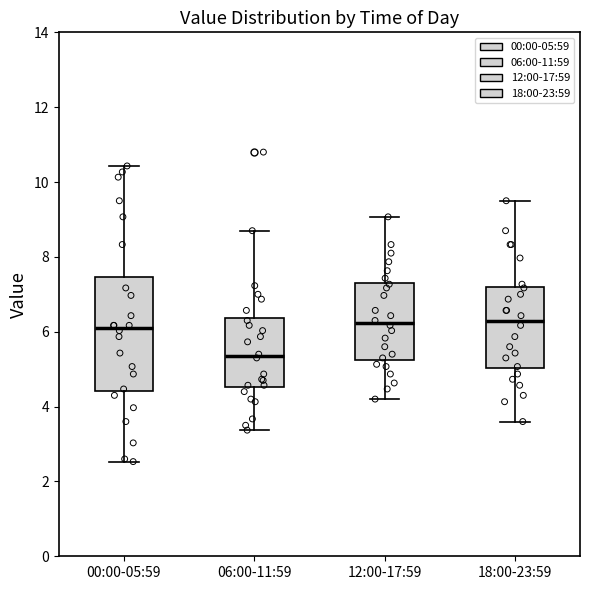

Reading left to right, read every box against the y-axis: the position of its median line, the range the box covers, and the ends of its whiskers. The values are not printed on the chart, so give them approximately, as read against the axis.

00:00-05:59: median 6.2, box 4.4 to 7.4, whiskers 2.6 to 10.4
06:00-11:59: median 5.4, box 4.6 to 6.4, whiskers 3.4 to 8.8
12:00-17:59: median 6.2, box 5.2 to 7.4, whiskers 4.2 to 9.0
18:00-23:59: median 6.4, box 5.0 to 7.2, whiskers 3.6 to 9.6